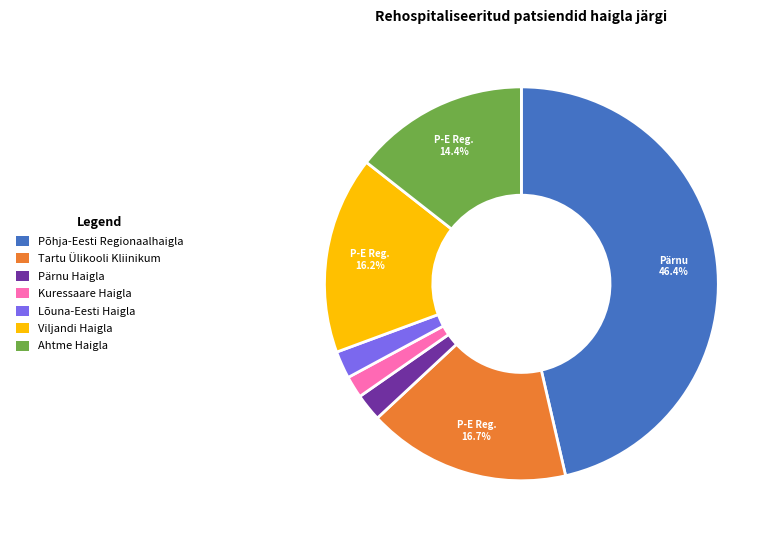

Between Viljandi Haigla and Pärnu Haigla, which is larger?

Viljandi Haigla